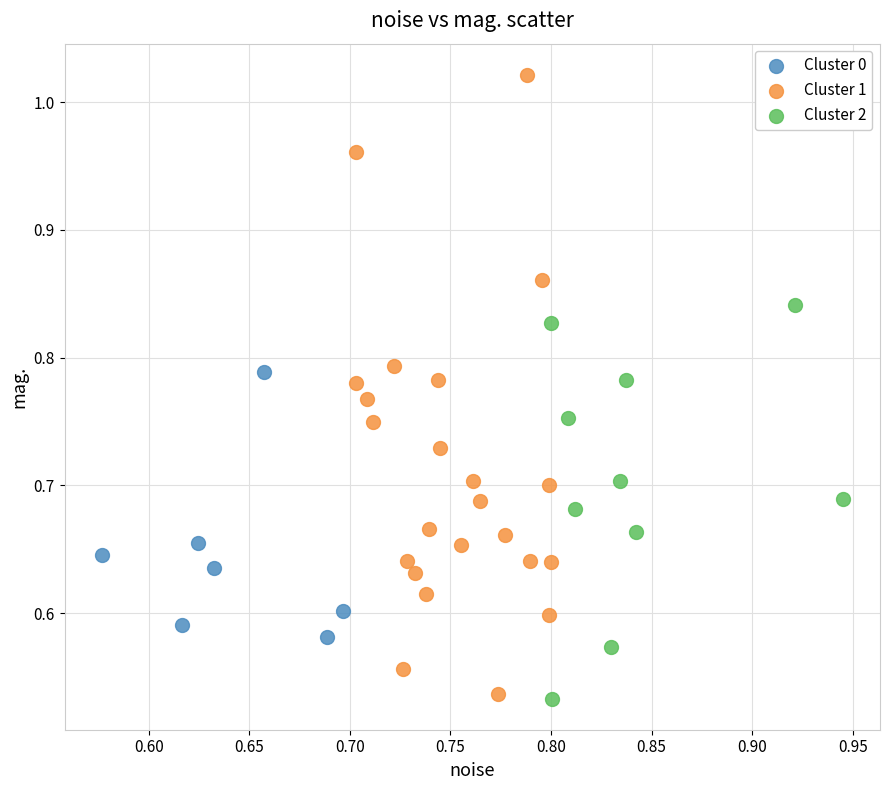

Which series reaches the maximum Y coordinate?

Cluster 1